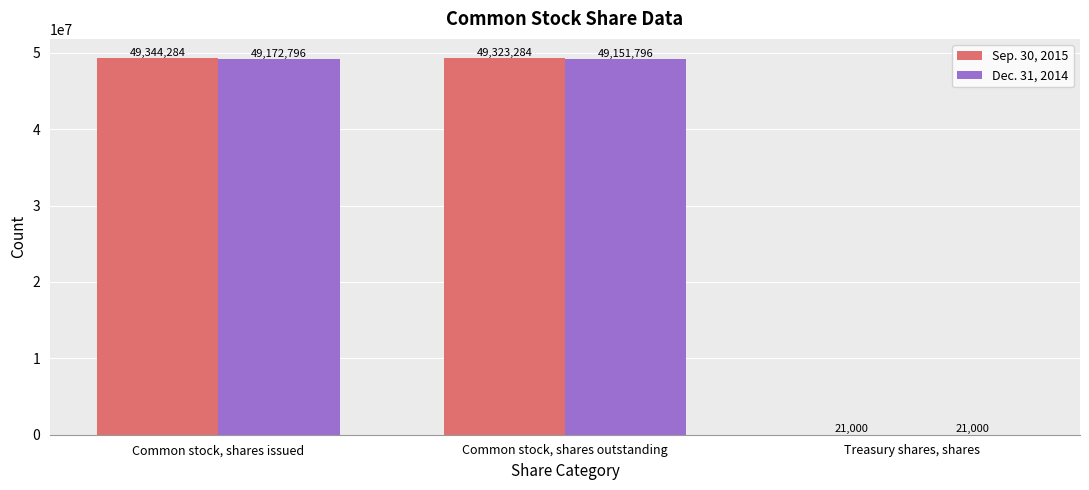

At which category is the sum across all series the highest?

Common stock, shares issued